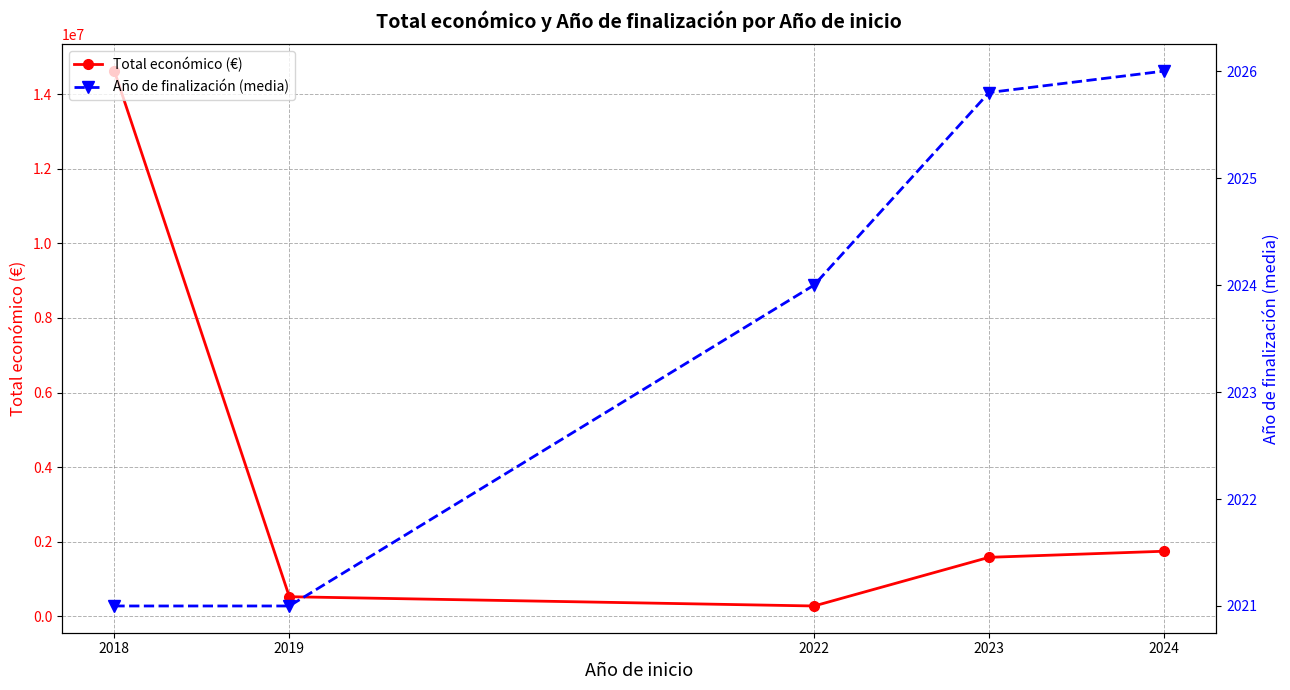

Which category has the highest value in the Total económico (€) series?

2018